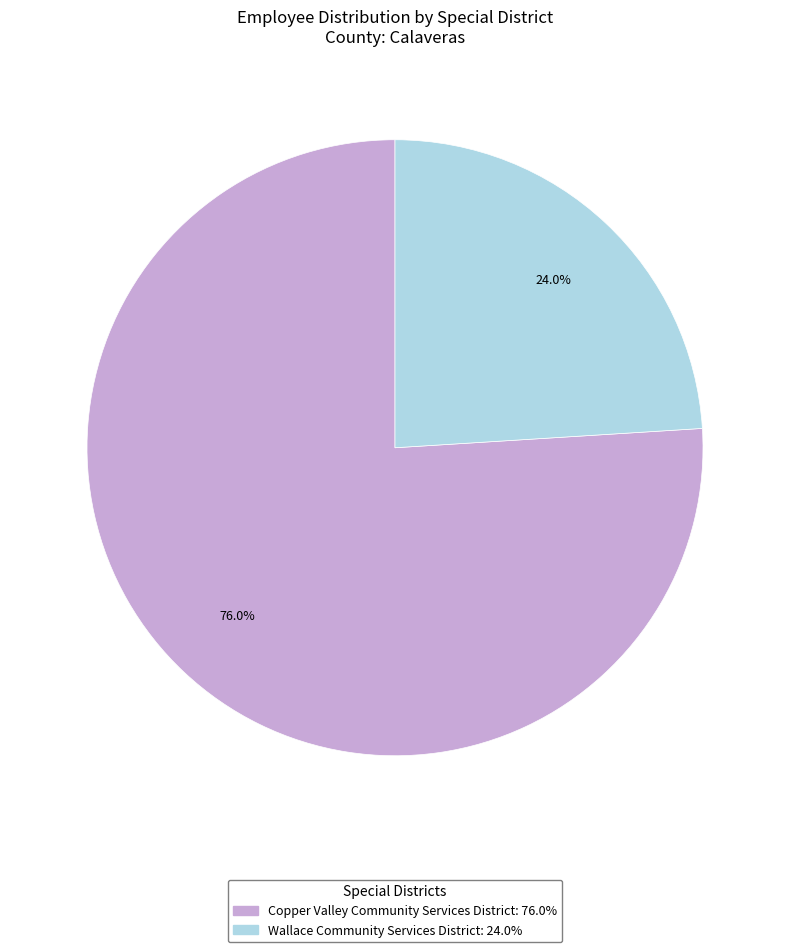

How many segments does this pie chart have?

2